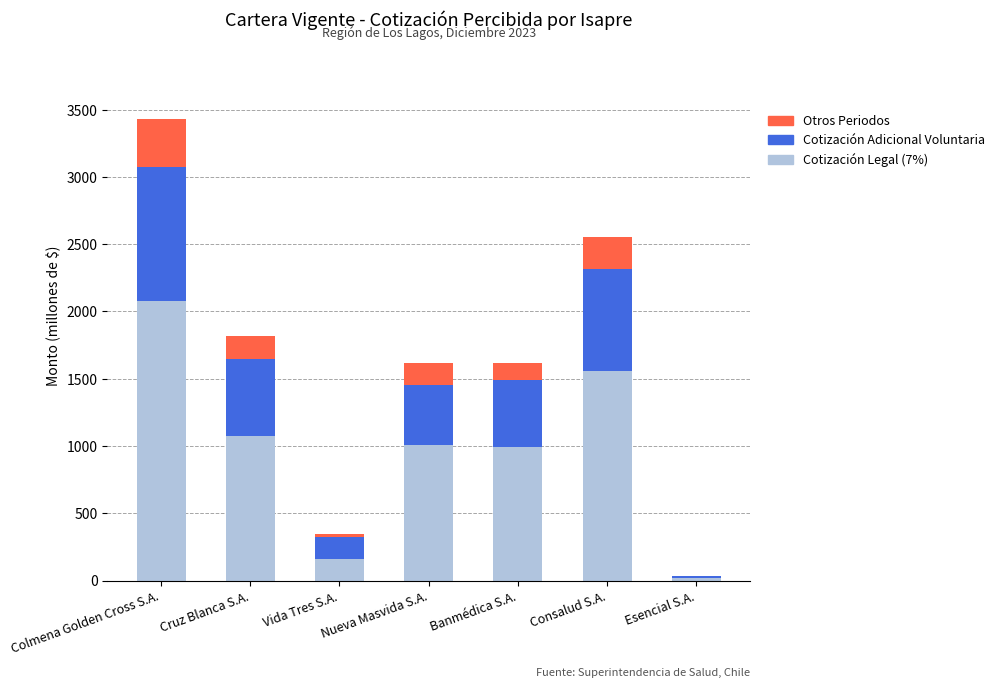

What is the highest value of the Cotización Legal (7%) series?

2076.7